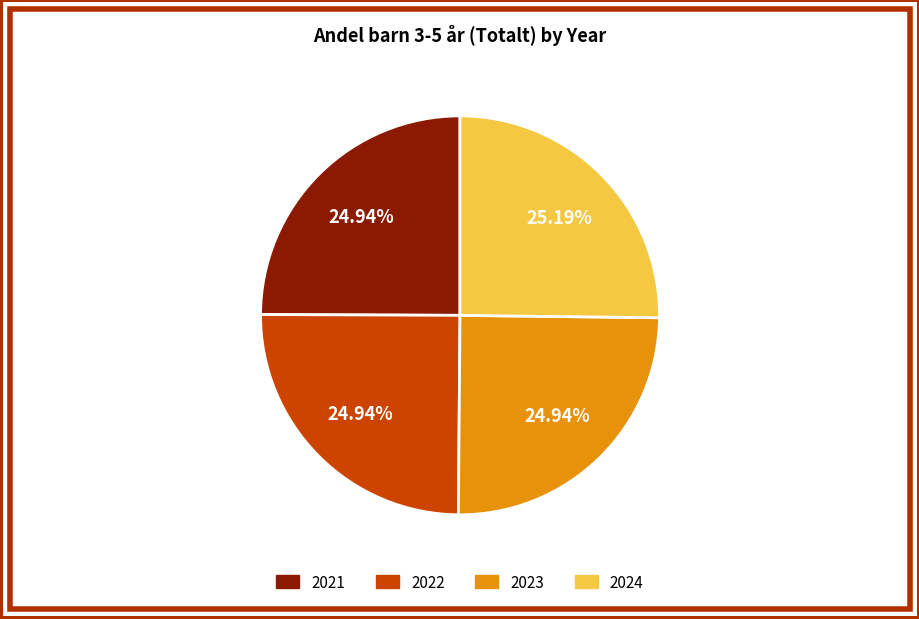

To the nearest percent, what percentage of the pie is 2024?

25%